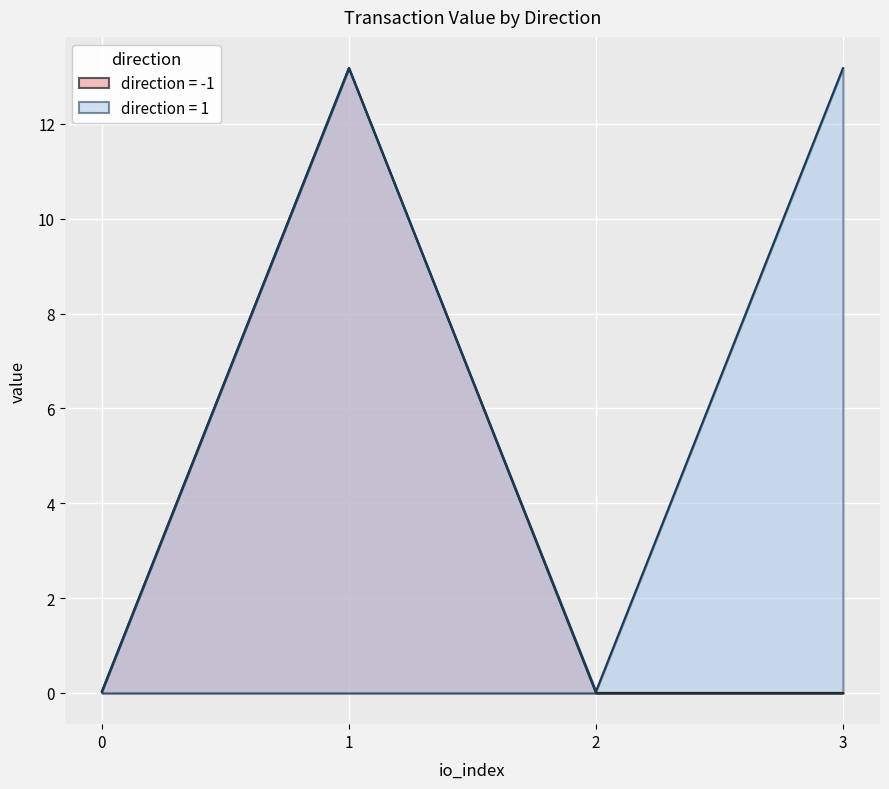

In direction = 1, how many points are lower than both neighbors (excluding endpoints)?

1